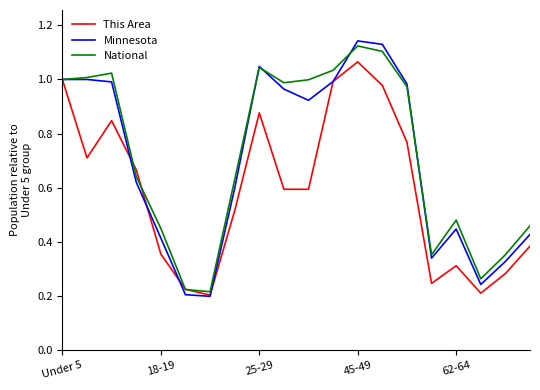

Which series has the largest range (max minus min)?

Minnesota